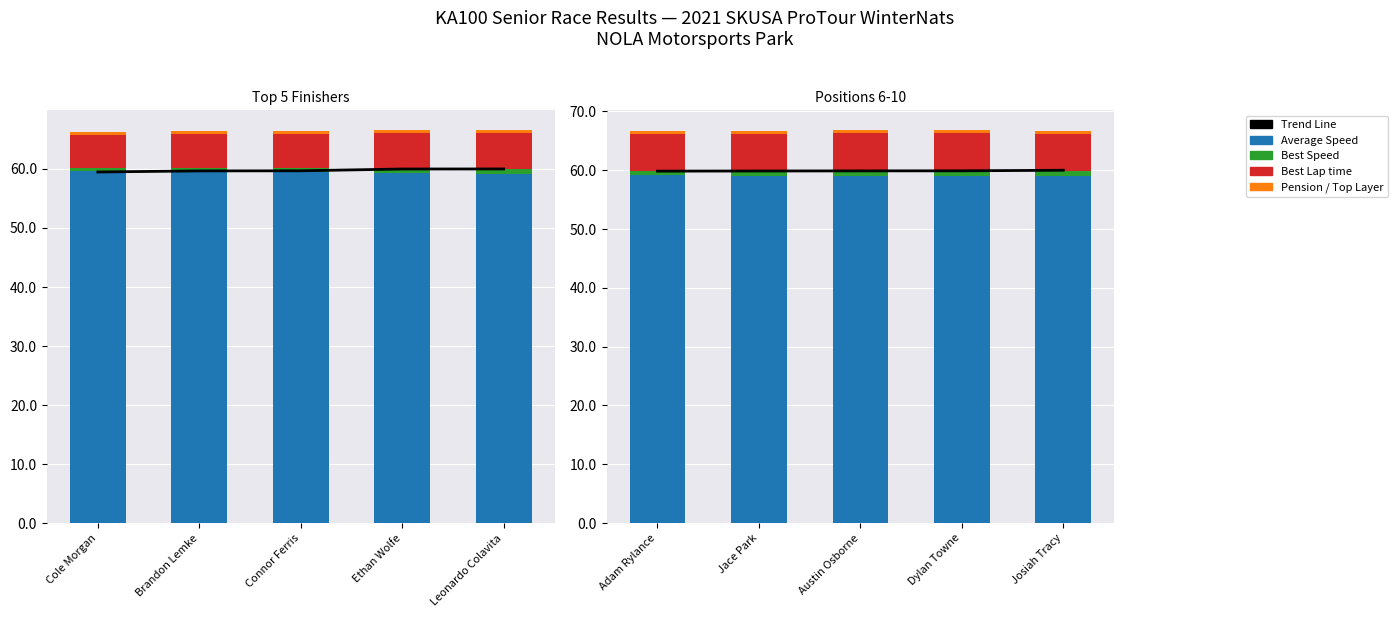

Which series has the largest range (max minus min)?

Best Lap time